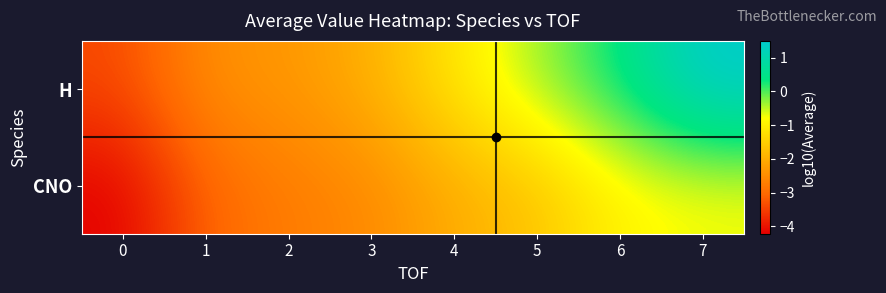

Reading left to right, transcribe all the data shown in this chart.

H: 0=-3.4	1=-2.4	2=-2.3	3=-2.0	4=-1.1	5=-0.3	6=0.4	7=1.5
CNO: 0=-4.2	1=-3.1	2=-2.7	3=-2.6	4=-2.0	5=-1.7	6=-0.9	7=-0.8